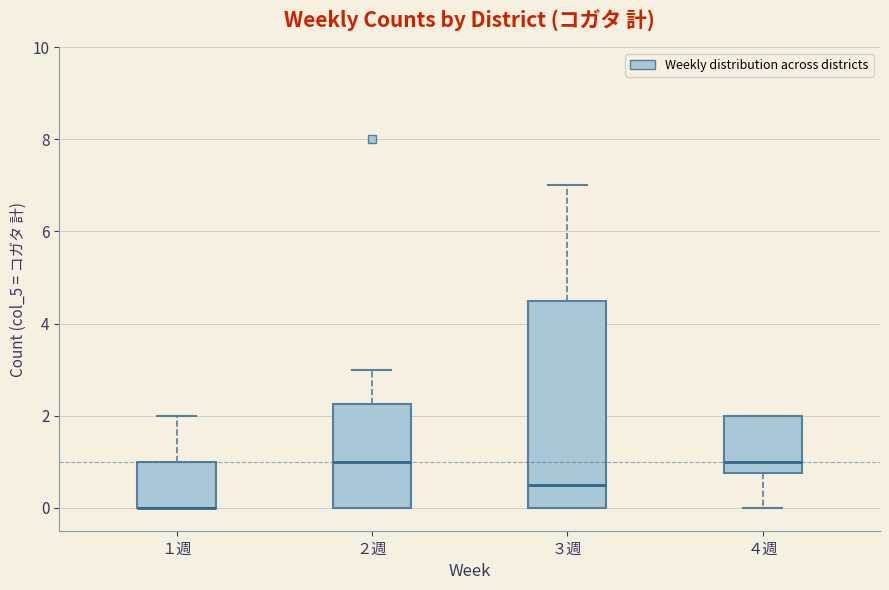

Comparing the boxes themselves (not the whiskers), which one is the tallest?

３週